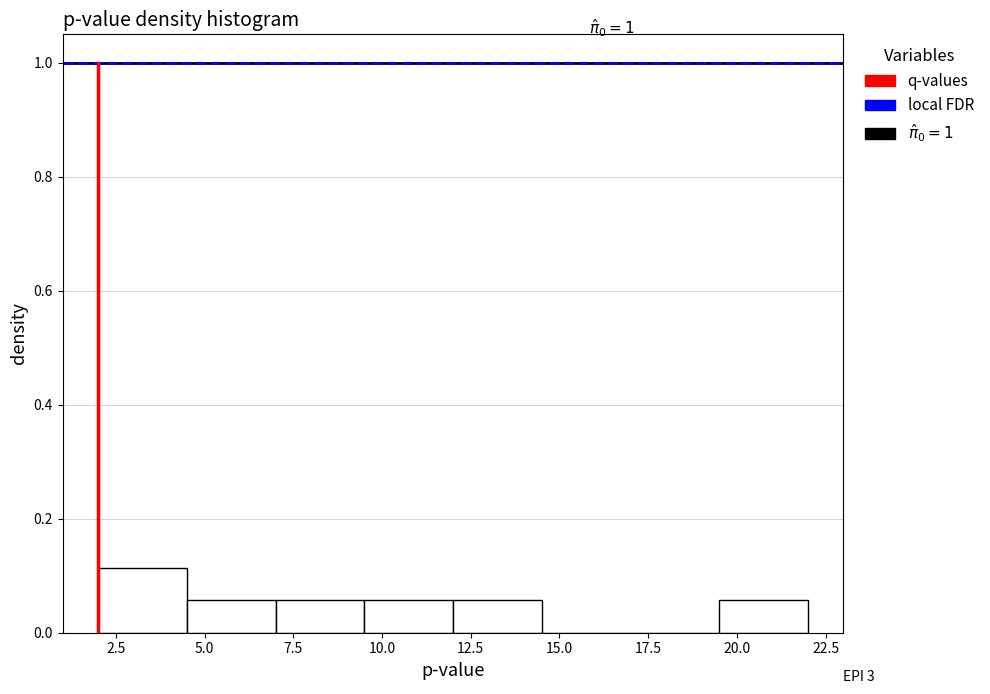

Which range on the x-axis has the tallest bar?

2.0 to 4.5